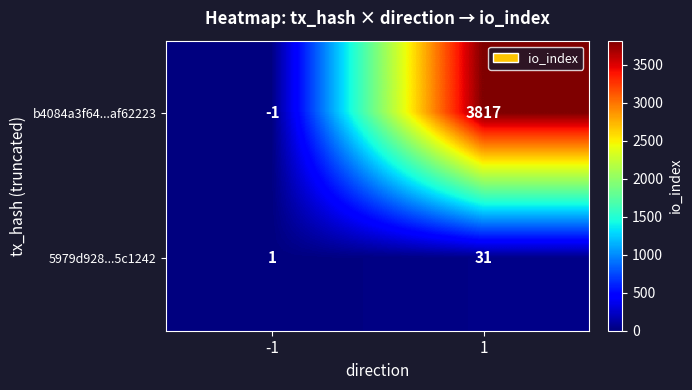

Which series has the widest spread of values?

b4084a3f64...af62223